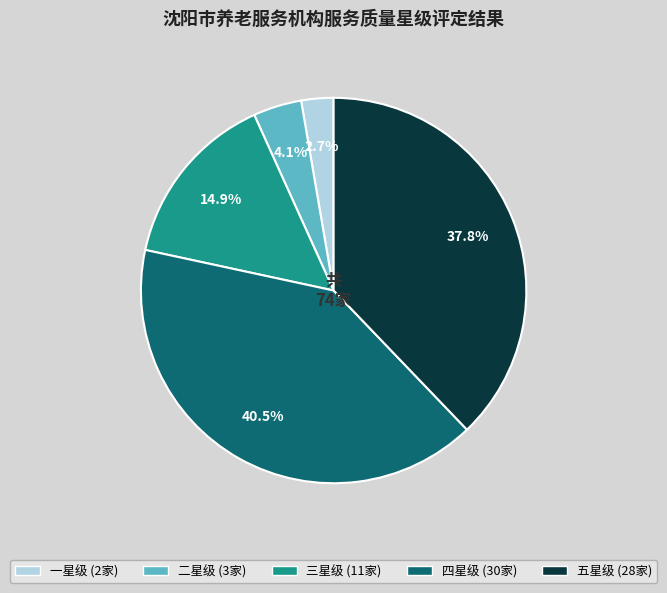

Which has a higher value, 五星级 or 三星级?

五星级